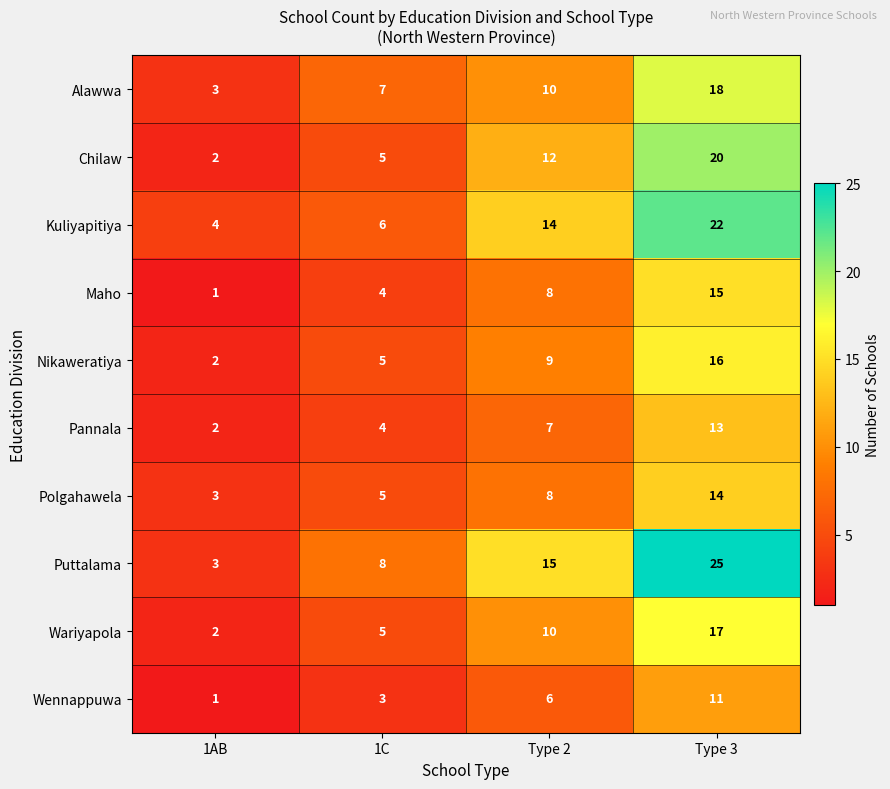

Which category has the highest value in the Pannala series?

Type 3